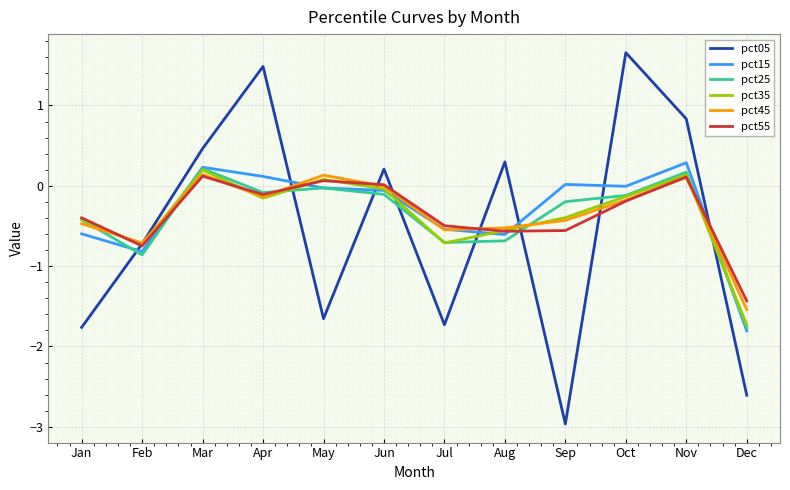

How many values in the pct25 series exceed 0?

2